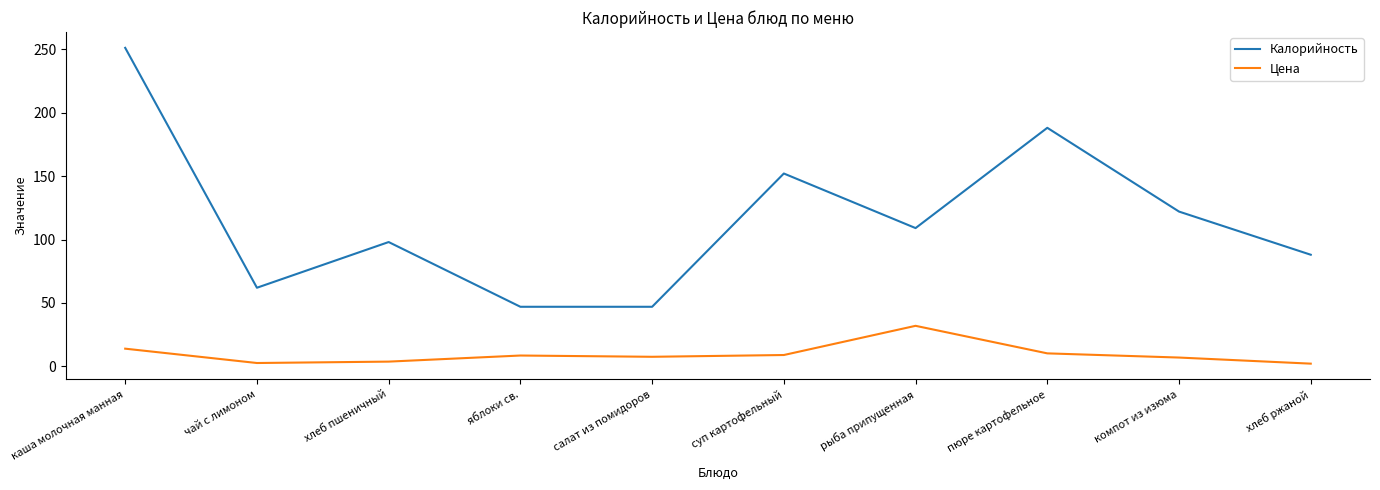

The value of Цена at чай с лимоном is 2.7. True or false?

True